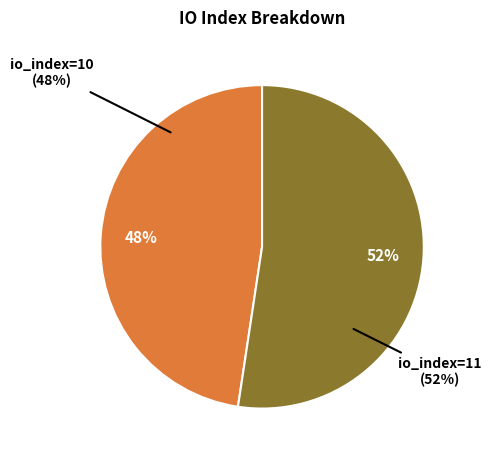

Does io_index=11 represent more than half of the total?

Yes